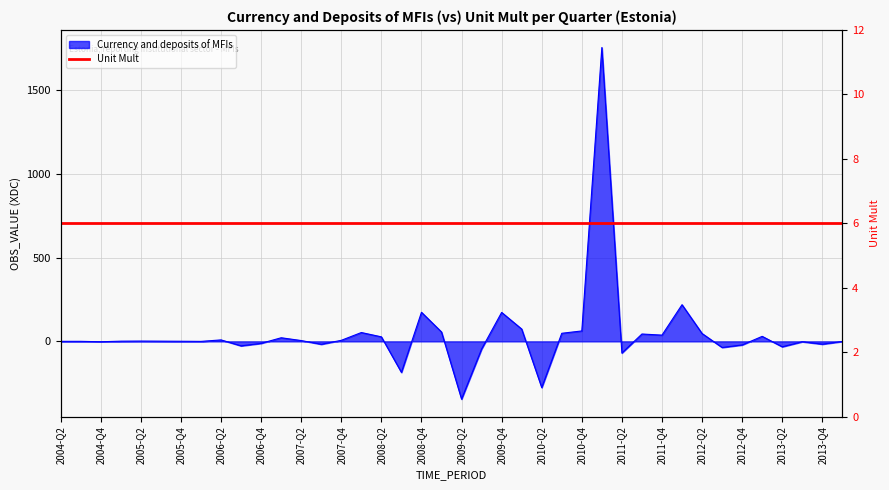

Which has a higher value, 2008-Q1 or 2007-Q2?

2008-Q1